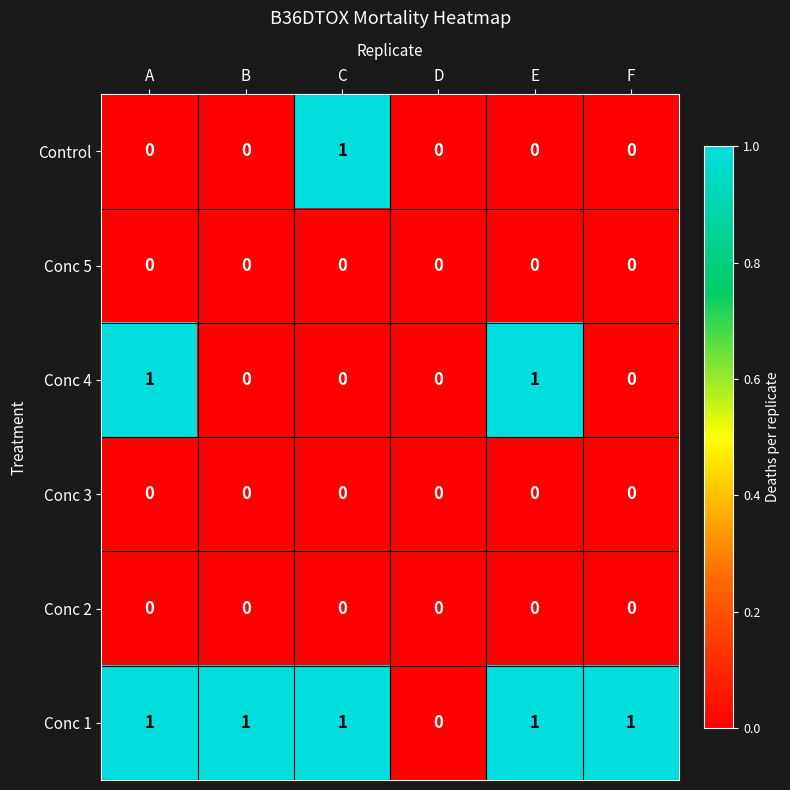

Which category has the lowest value in the Conc 1 series?

D